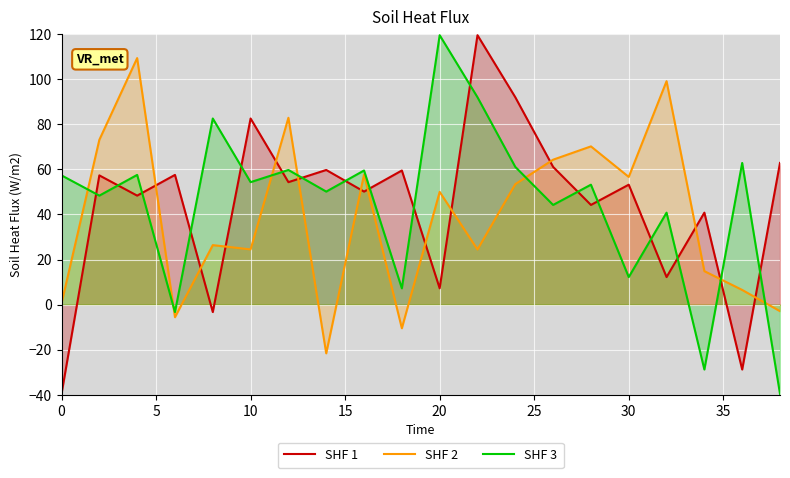

What is the difference between the maximum and minimum values in the SHF 3 series?

159.0